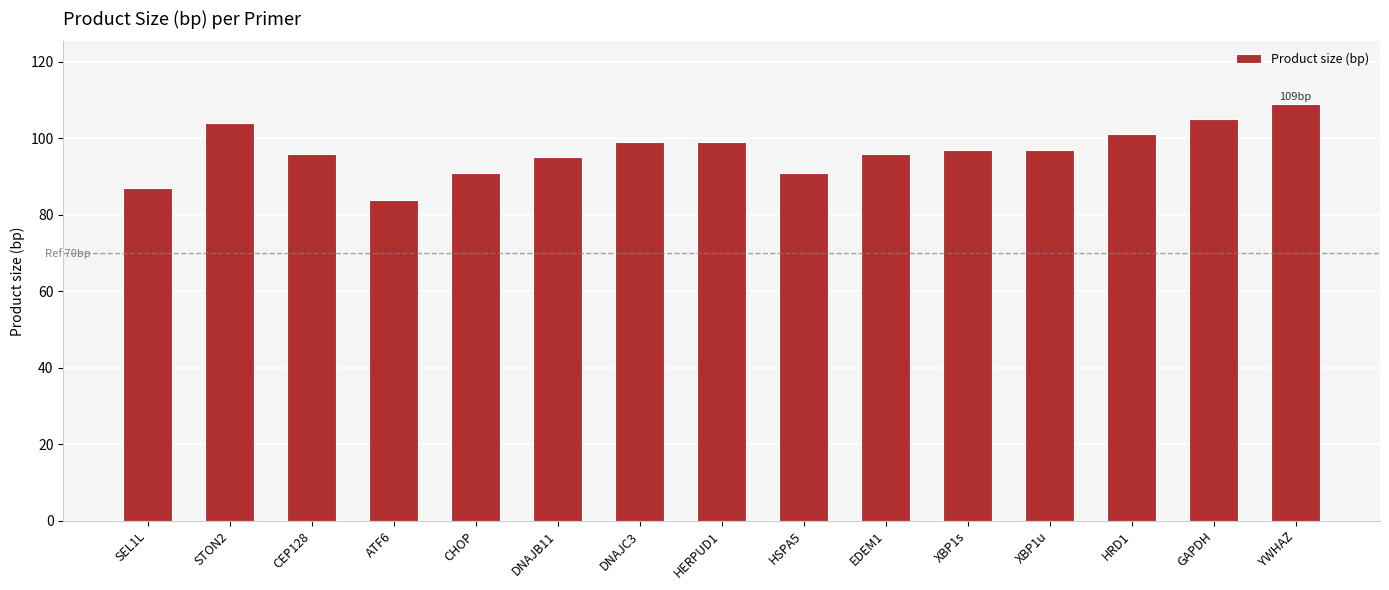

Read the value at HSPA5.

91